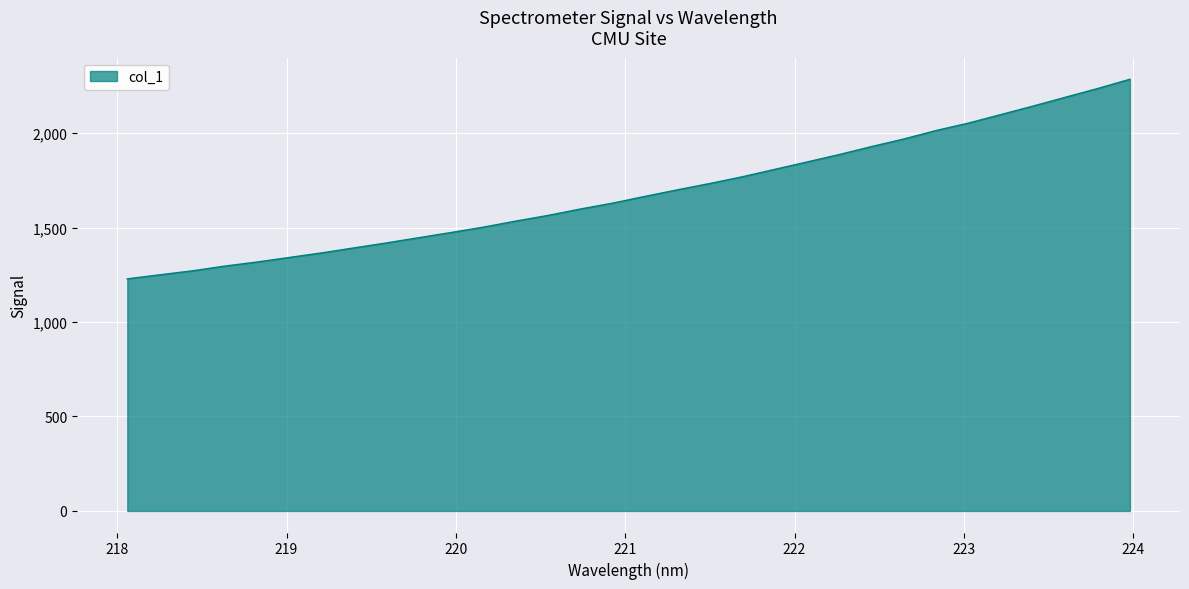

What is the difference between the maximum and minimum values?

1056.7